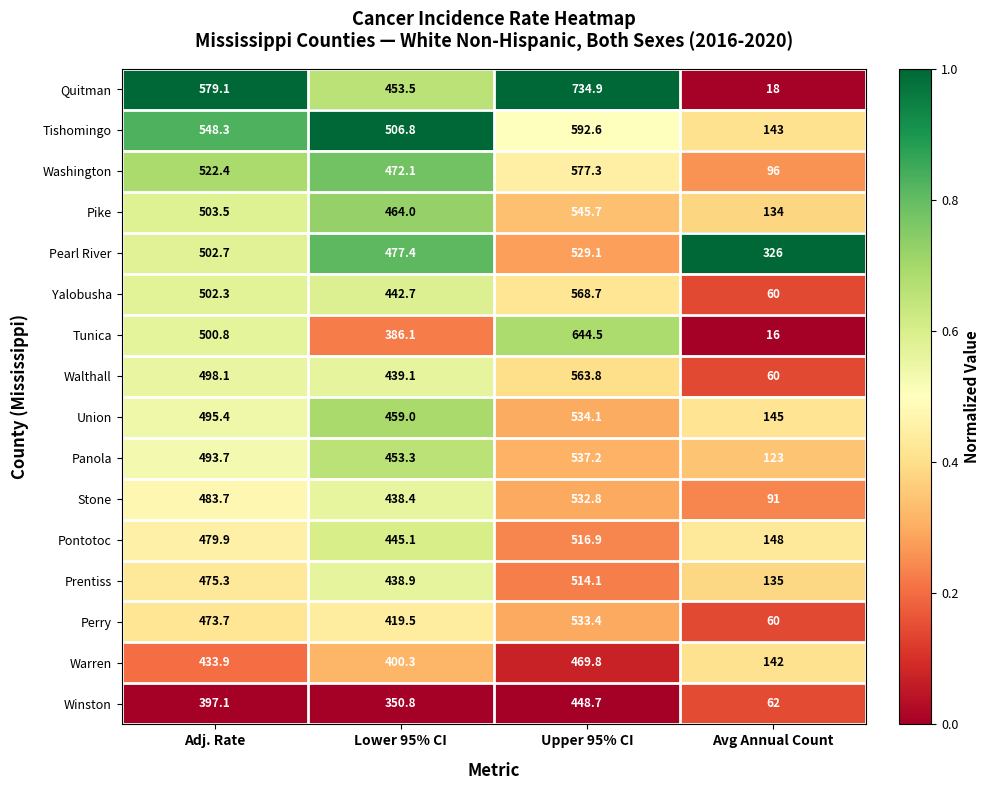

Which category has the lowest value across all series?

Avg Annual Count